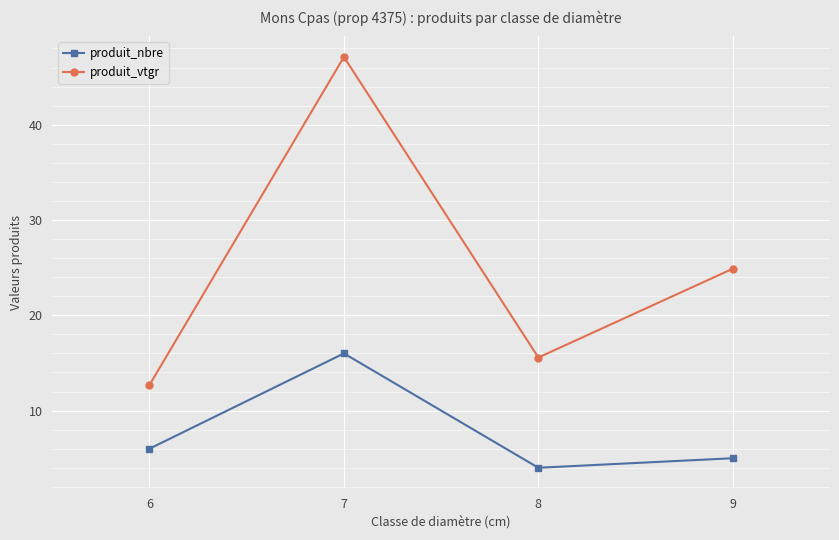

Reading left to right, what are all the values shown in this chart?

produit_nbre: 6=6.0	7=16.0	8=4.0	9=5.0
produit_vtgr: 6=12.7	7=47.1	8=15.6	9=24.9